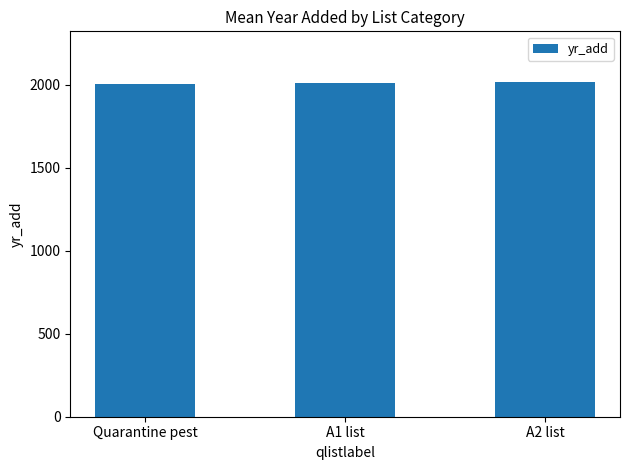

What is the ratio of the value at Quarantine pest to the value at A1 list?

1.0